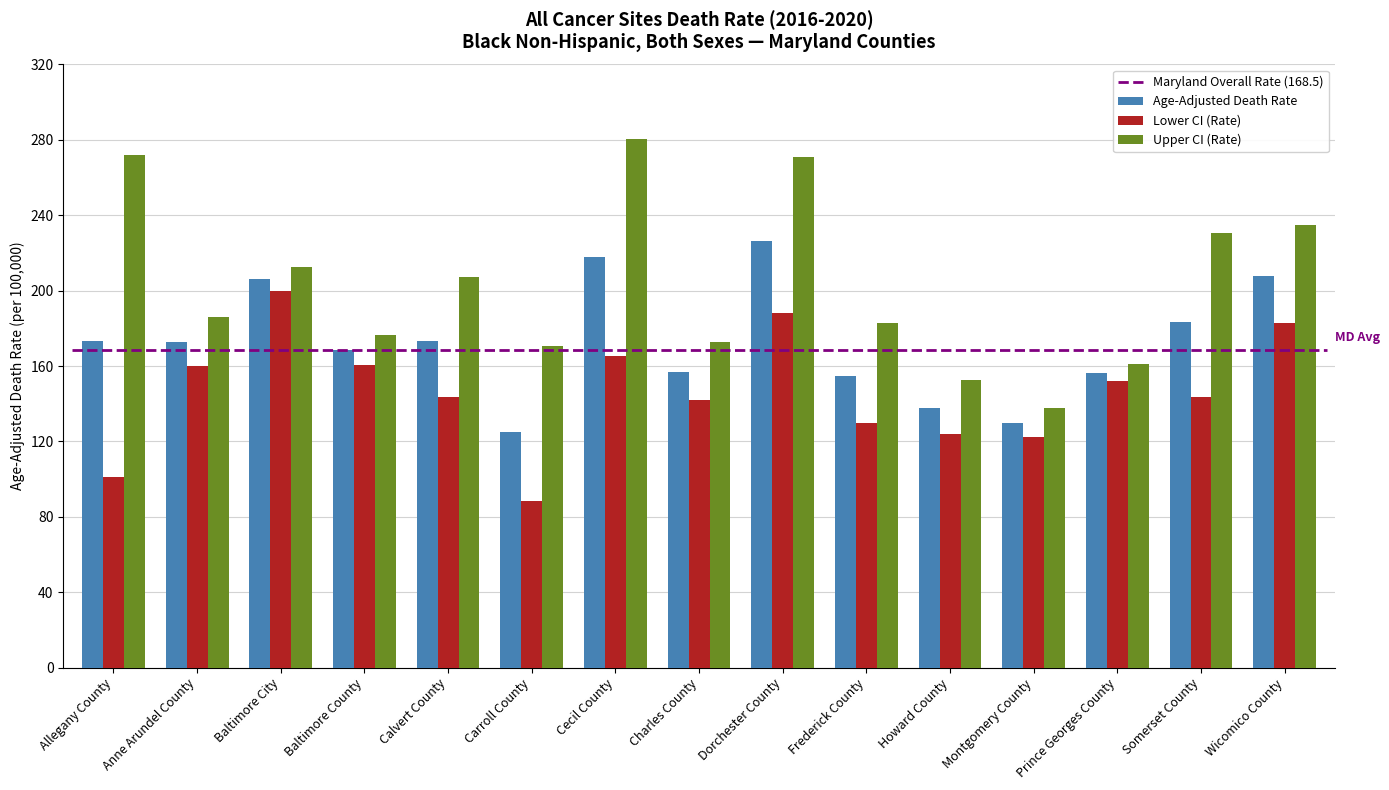

What is the sum of all Lower CI (Rate) values?

2203.7